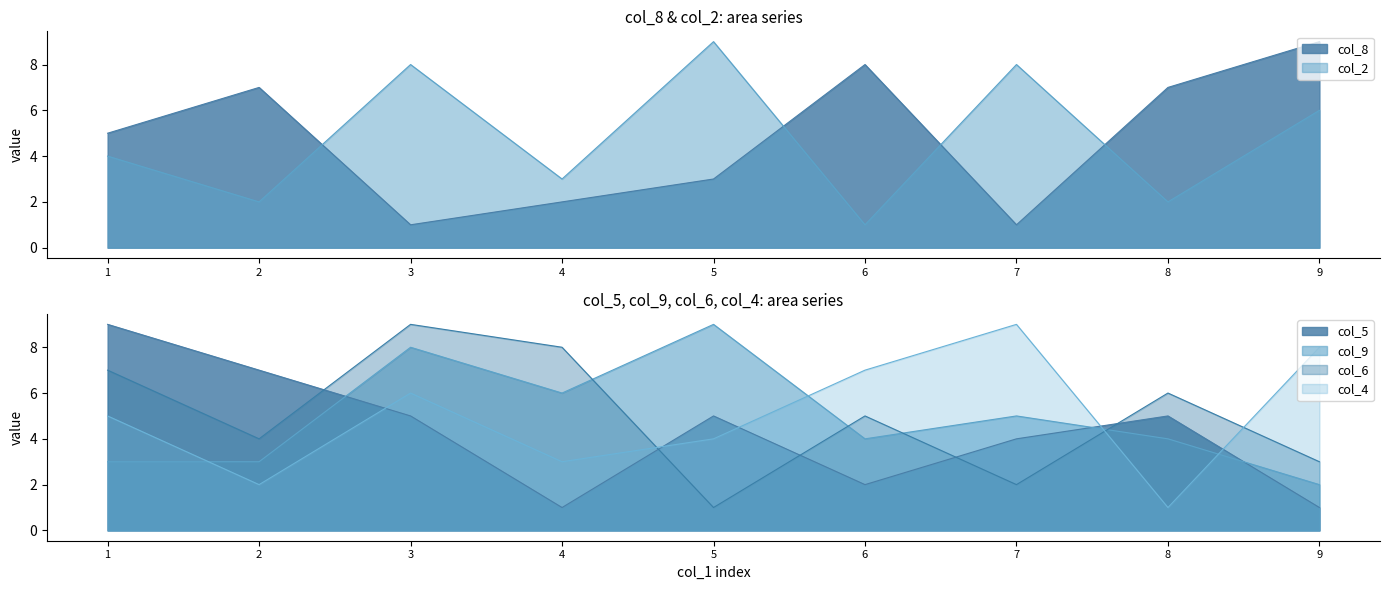

True or false: col_4 and col_2 intersect in this chart.

True